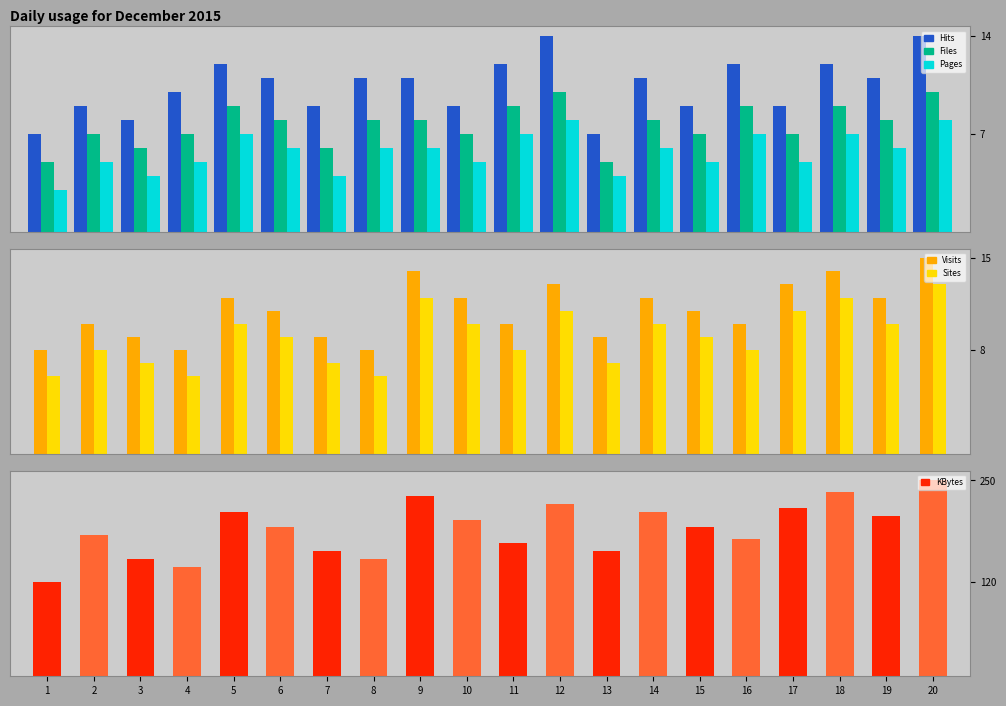

Reading left to right, extract all data points from this chart.

Hits: 7	9	8	10	12	11	9	11	11	9	12	14	7	11	9	12	9	12	11	14
Files: 5	7	6	7	9	8	6	8	8	7	9	10	5	8	7	9	7	9	8	10
Pages: 3	5	4	5	7	6	4	6	6	5	7	8	4	6	5	7	5	7	6	8
Visits: 8	10	9	8	12	11	9	8	14	12	10	13	9	12	11	10	13	14	12	15
Sites: 6	8	7	6	10	9	7	6	12	10	8	11	7	10	9	8	11	12	10	13
KBytes: 120	180	150	140	210	190	160	150	230	200	170	220	160	210	190	175	215	235	205	250